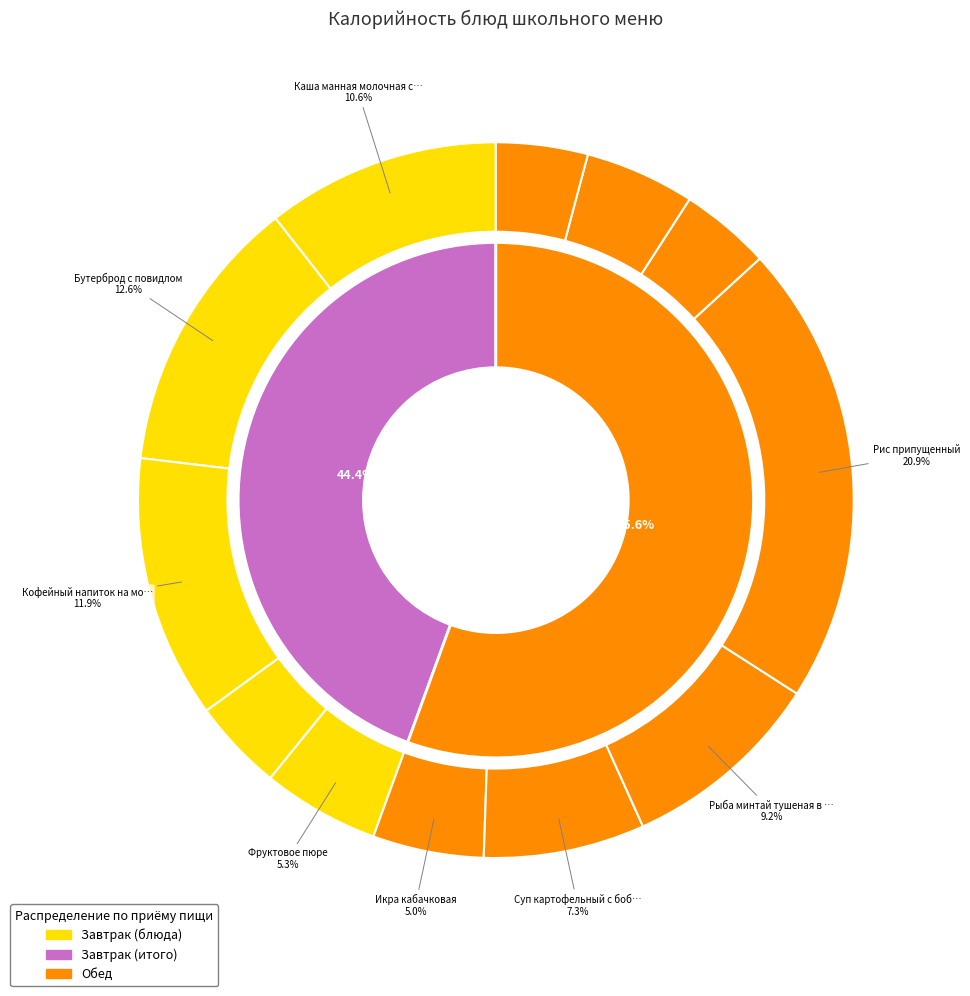

What percentage is the Бутерброд с повидлом slice, to the nearest percent?

13%